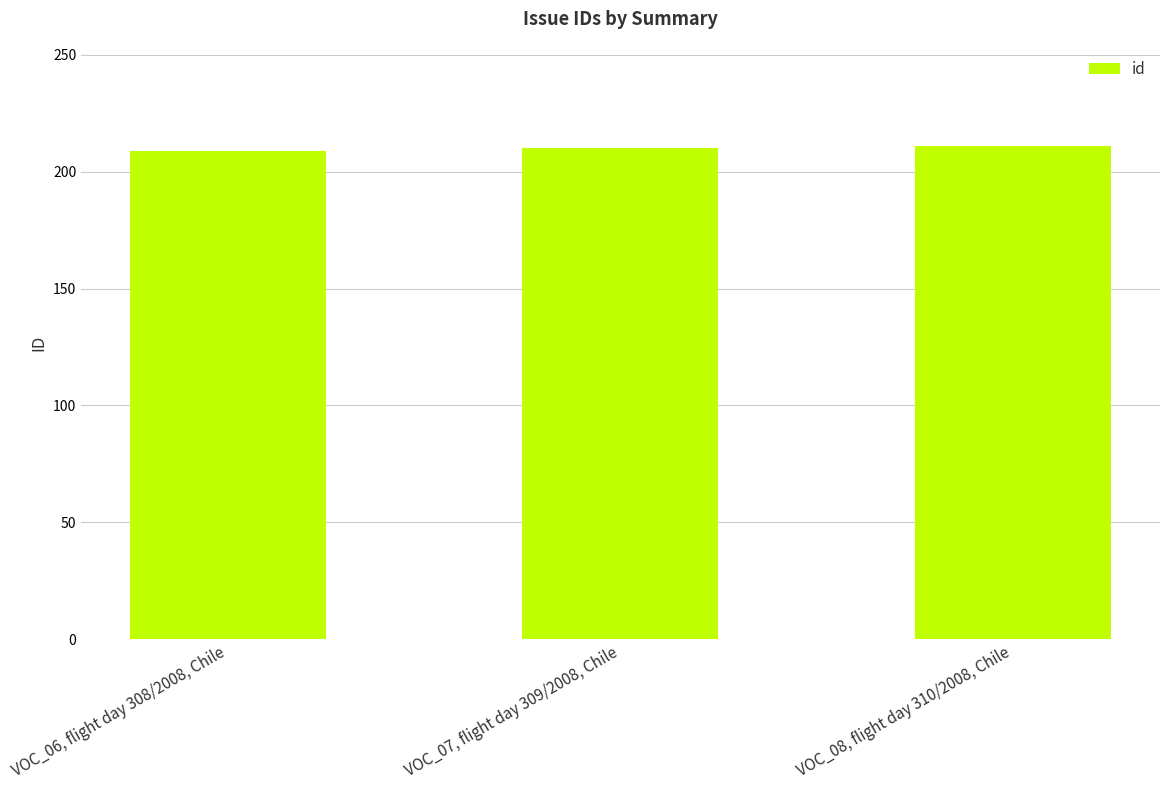

True or false: the data shows 211 at VOC_08, flight day 310/2008, Chile.

True